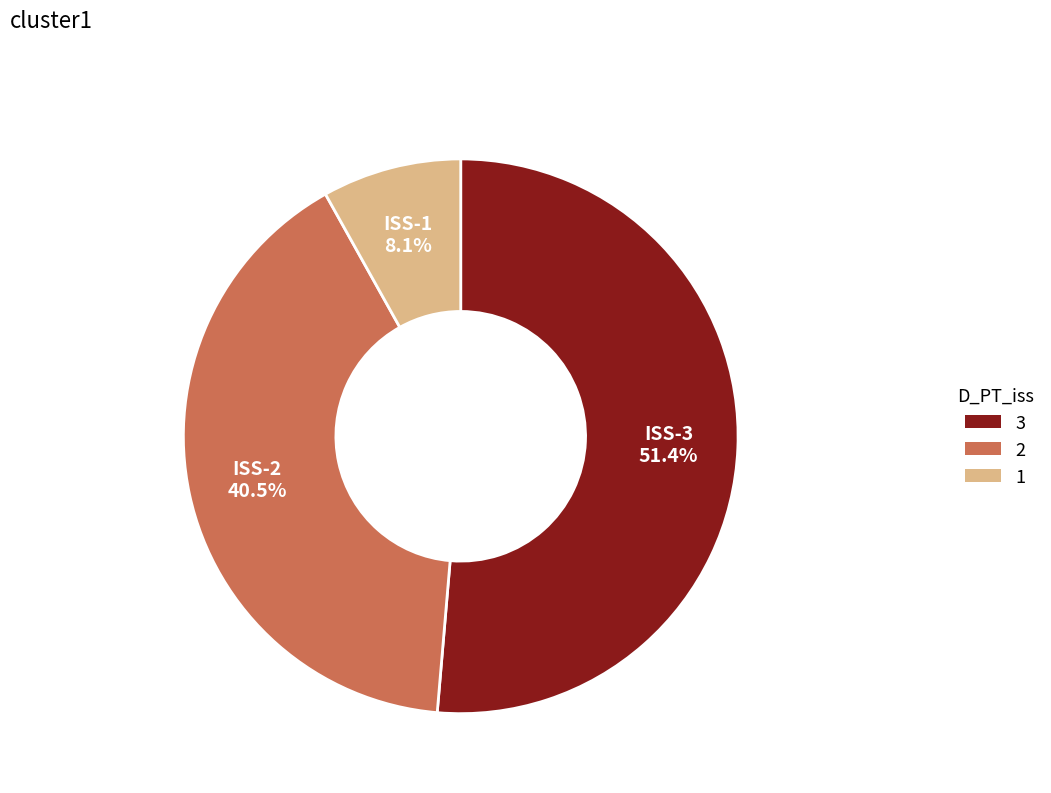

To the nearest percent, what is the average slice percentage?

33%